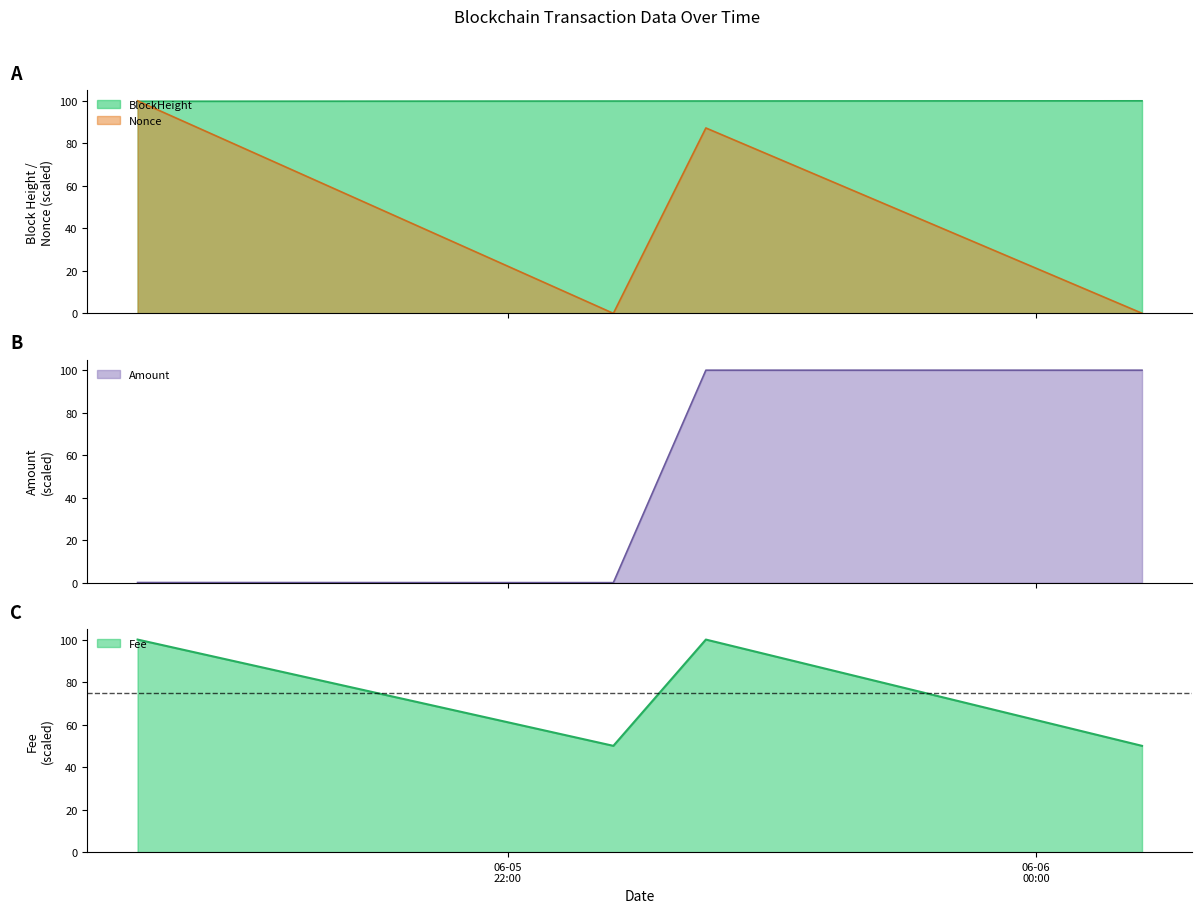

Reading right to left, what are all the values shown in this chart?

BlockHeight: 2021-06-06 00:24:00=100.0	2021-06-05 22:45:00=99.9	2021-06-05 22:24:00=99.9	2021-06-05 20:36:00=99.8
Nonce: 2021-06-06 00:24:00=0.1	2021-06-05 22:45:00=87.2	2021-06-05 22:24:00=0.0	2021-06-05 20:36:00=100.0
Amount: 2021-06-06 00:24:00=100.0	2021-06-05 22:45:00=100.0	2021-06-05 22:24:00=0.1	2021-06-05 20:36:00=0.1
Fee: 2021-06-06 00:24:00=50.0	2021-06-05 22:45:00=100.0	2021-06-05 22:24:00=50.0	2021-06-05 20:36:00=100.0